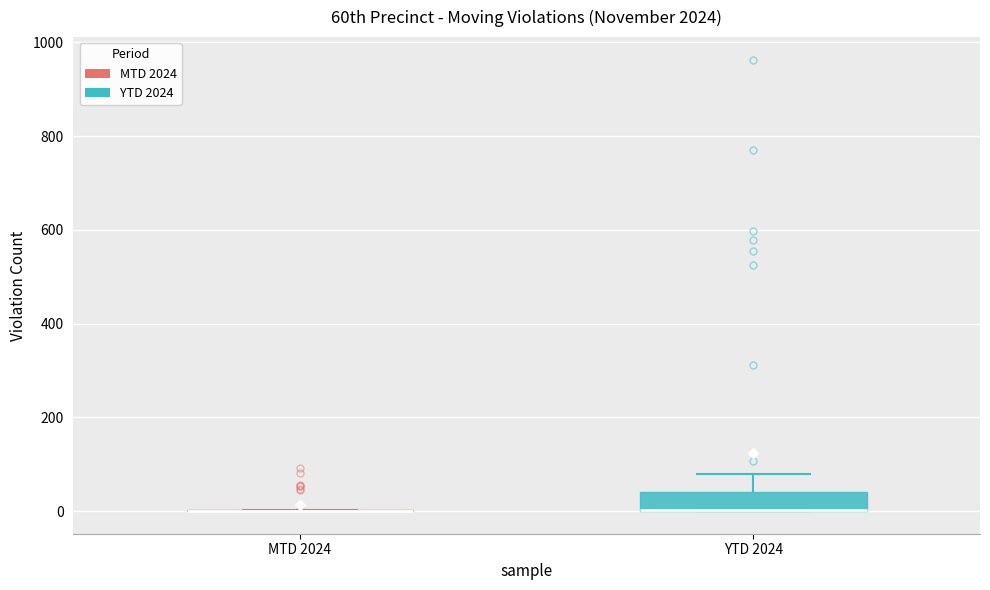

Which box is the tallest, from its lower edge to its upper edge?

YTD 2024